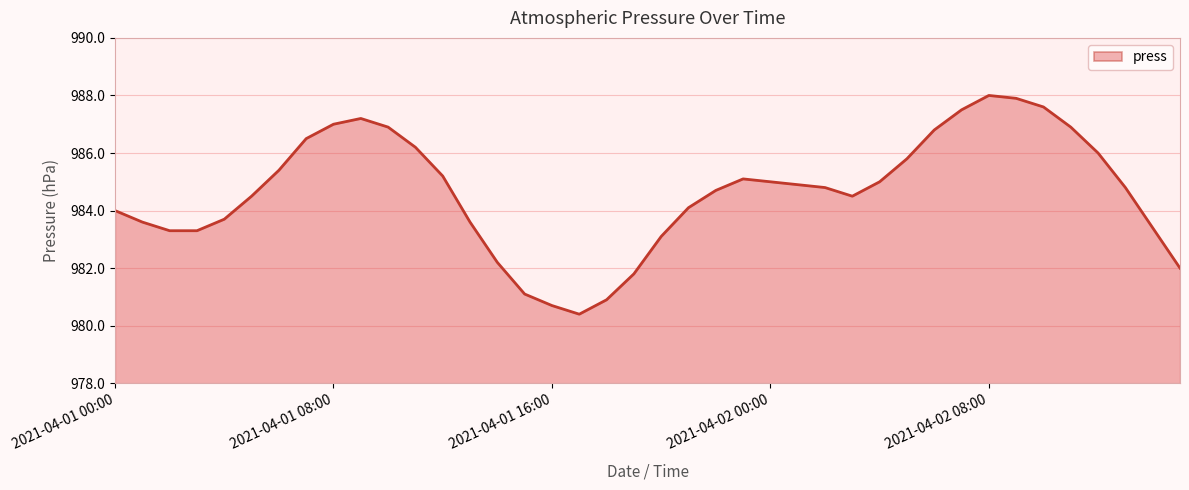

What is the difference between the maximum and minimum values?

7.6